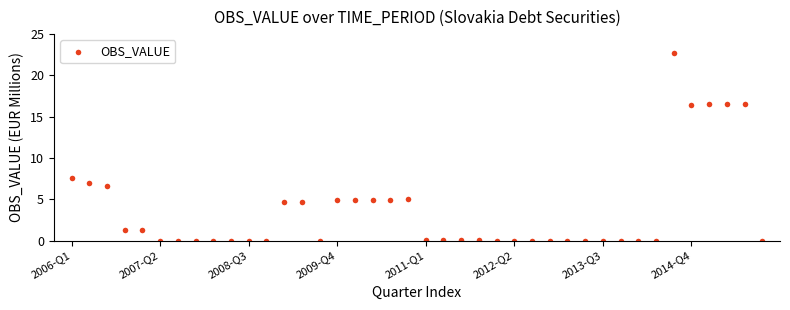

What Y value in the scatter plot is closest to 11?

7.6